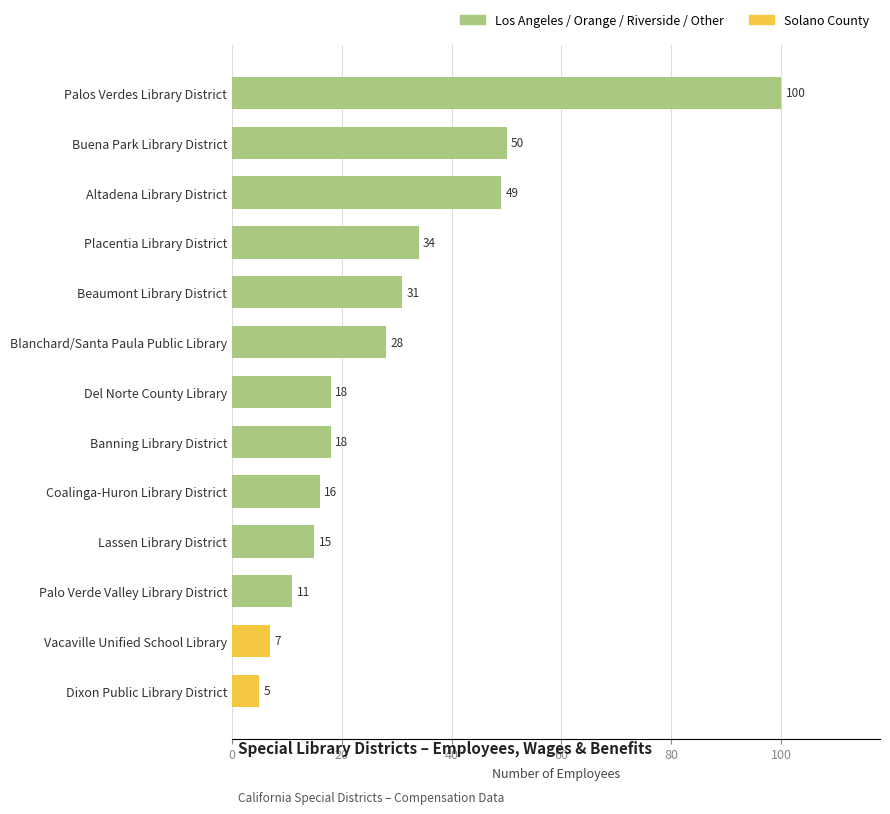

What is the smallest value displayed?

5